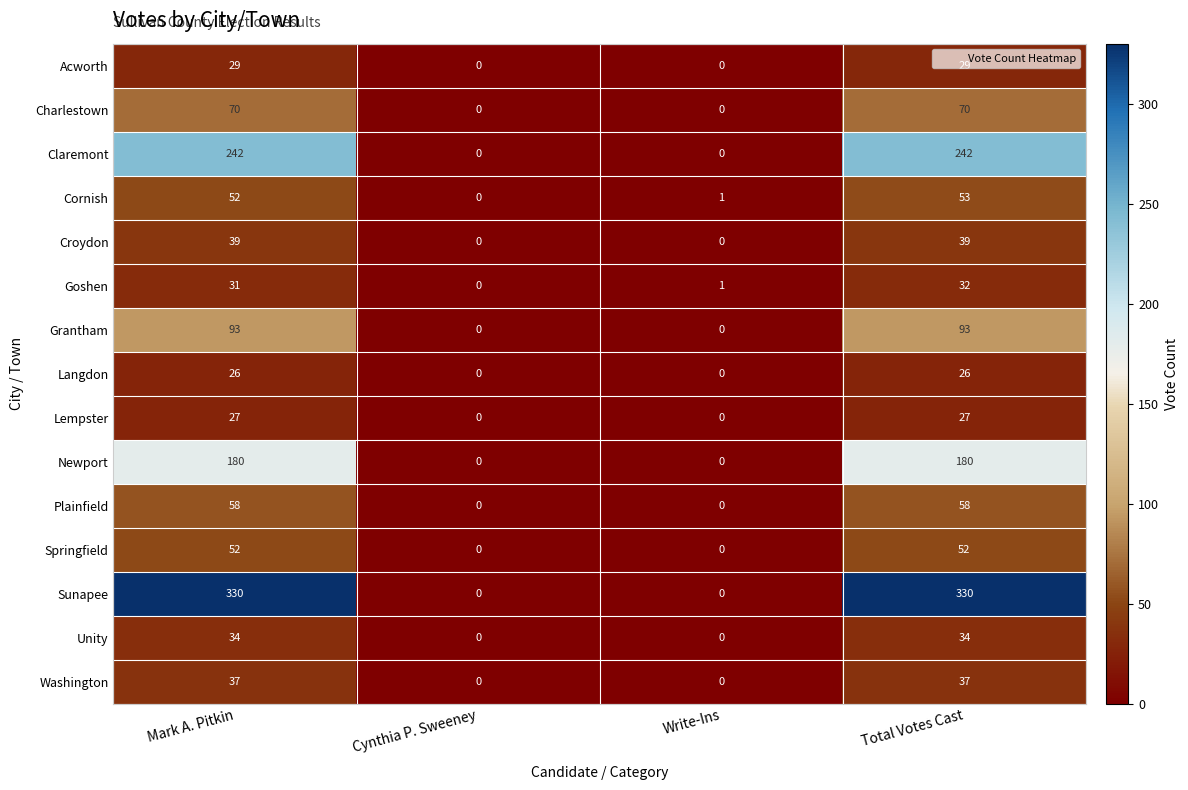

Which series has the largest total across all categories?

Sunapee